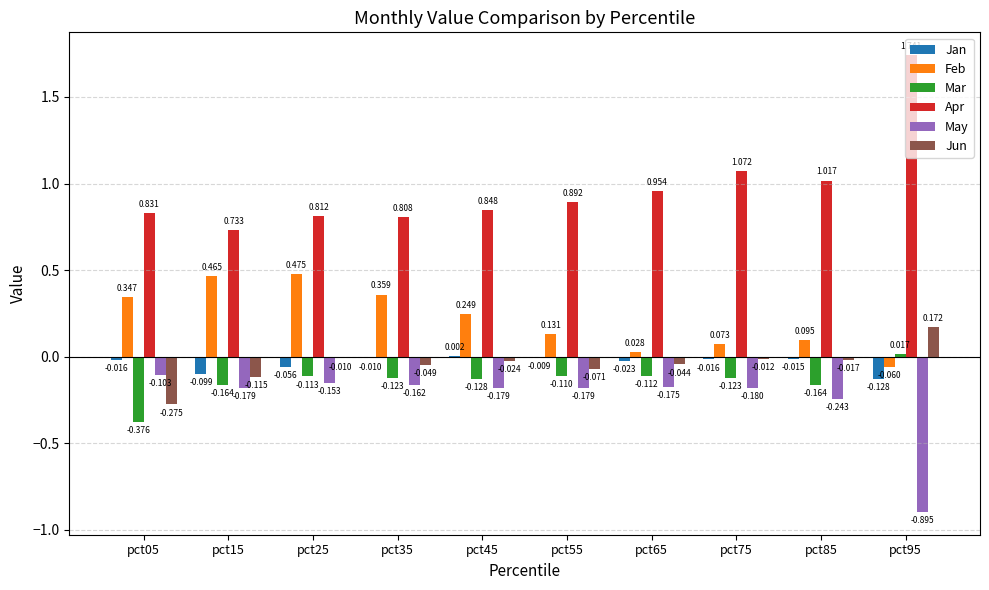

Between pct15 and pct85, which series saw the biggest shift?

Feb